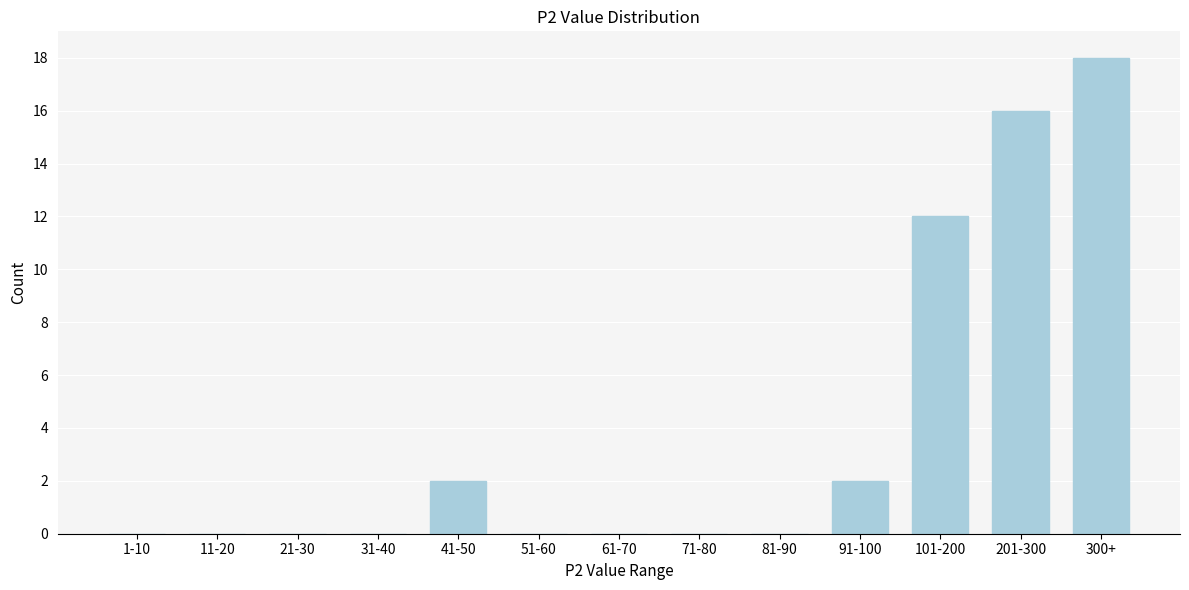

Reading left to right, list all the values displayed in this chart.

1-10=0	11-20=0	21-30=0	31-40=0	41-50=2	51-60=0	61-70=0	71-80=0	81-90=0	91-100=2	101-200=12	201-300=16	300+=18